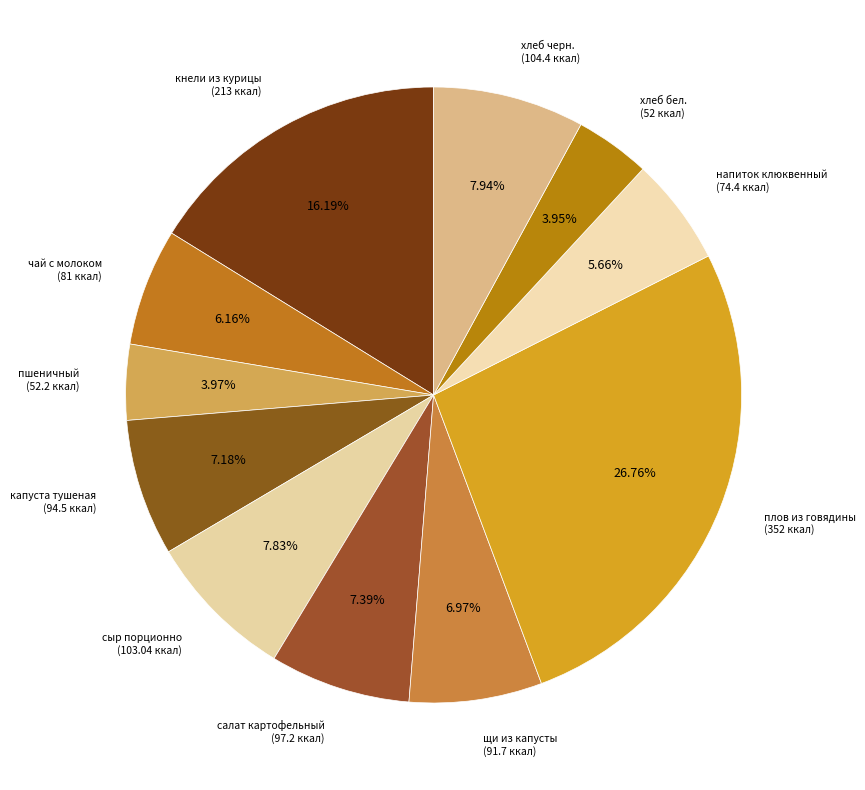

What percentage is NOT represented by сыр порционно?

92.2%